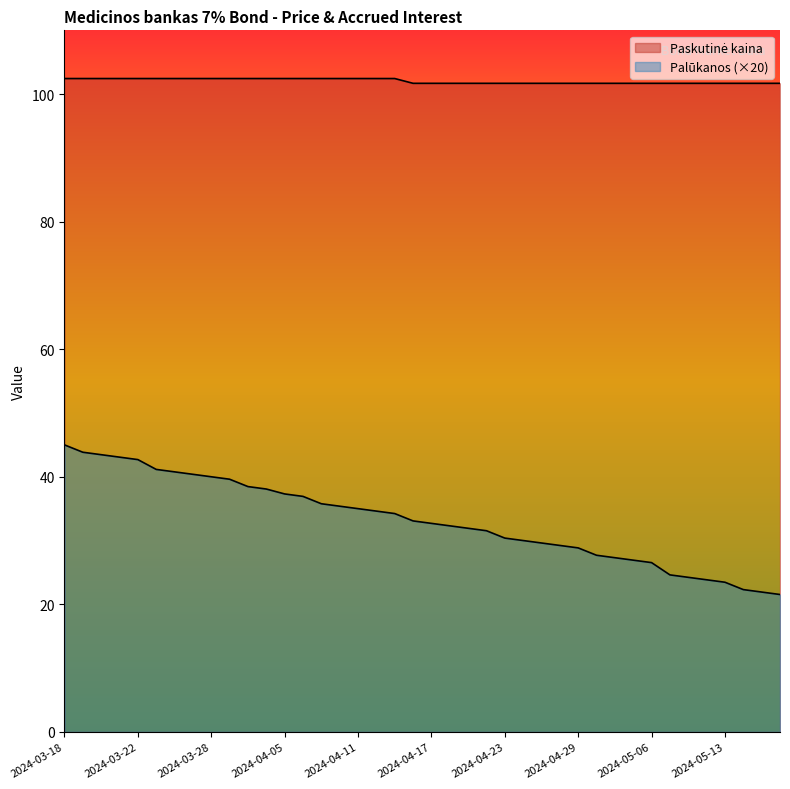

True or false: Paskutinė kaina and Palūkanos intersect in this chart.

False